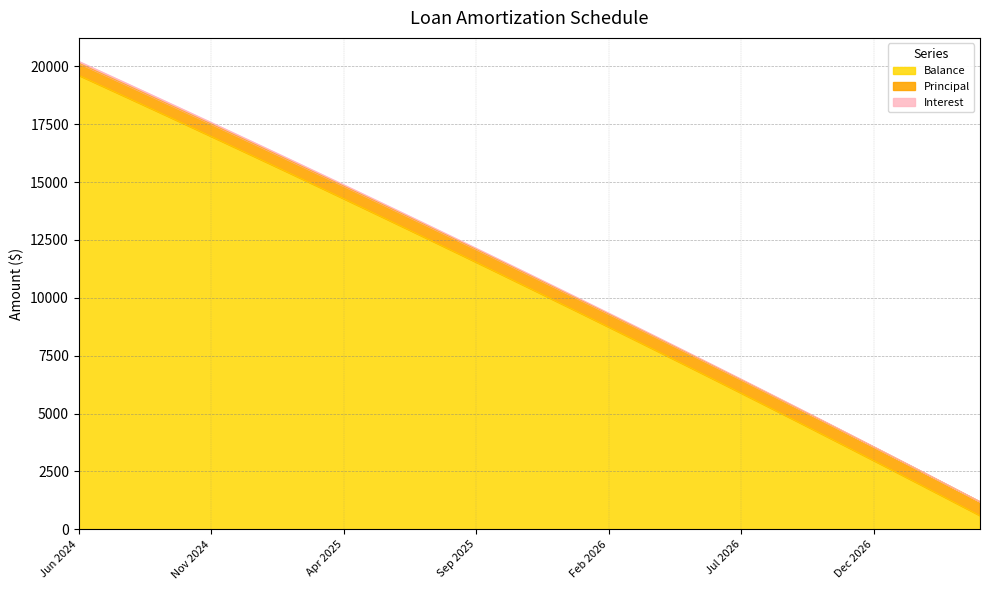

What is the lowest value of the Balance series?

597.0